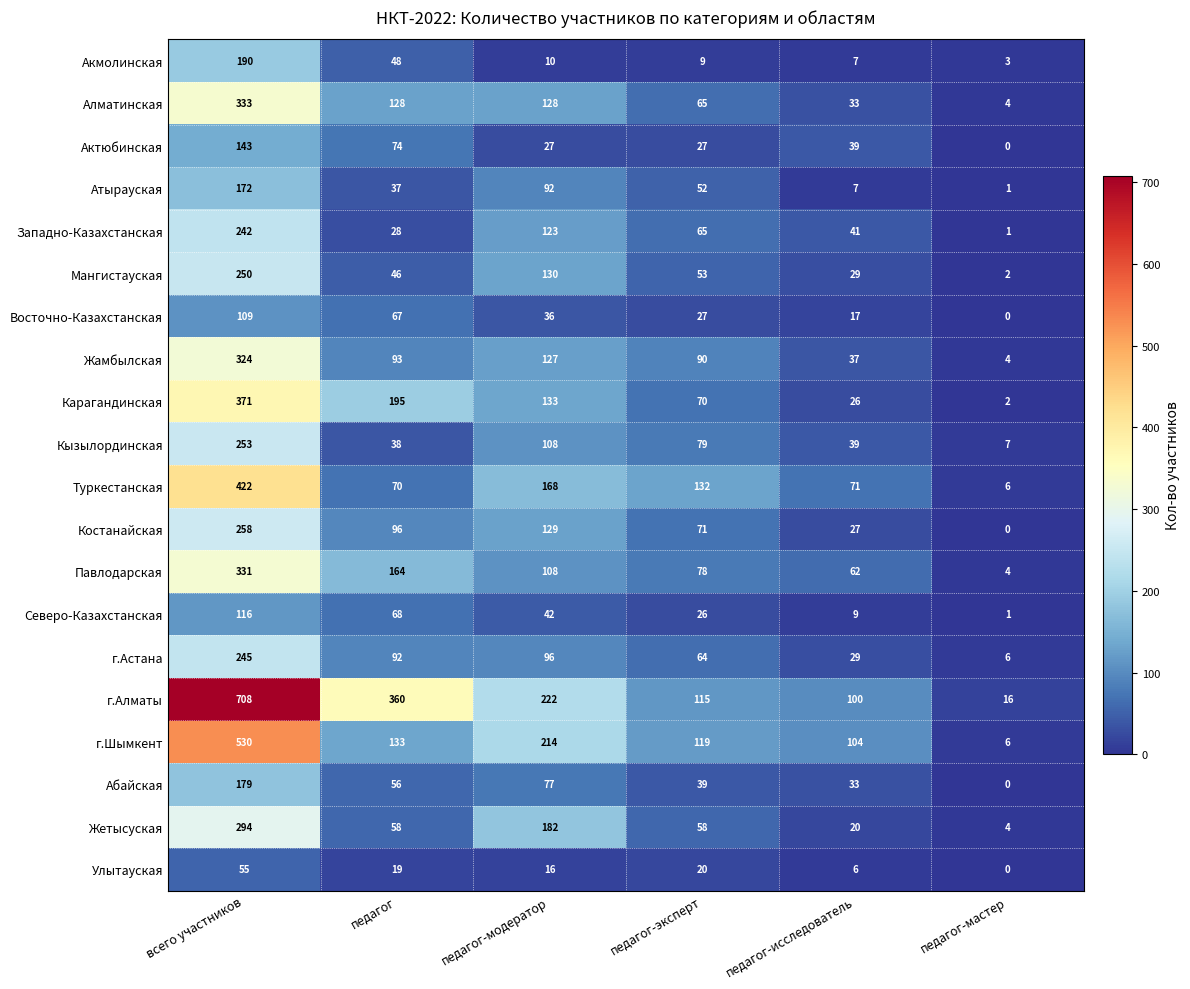

What is the difference between the highest and lowest values at педагог-эксперт?

123